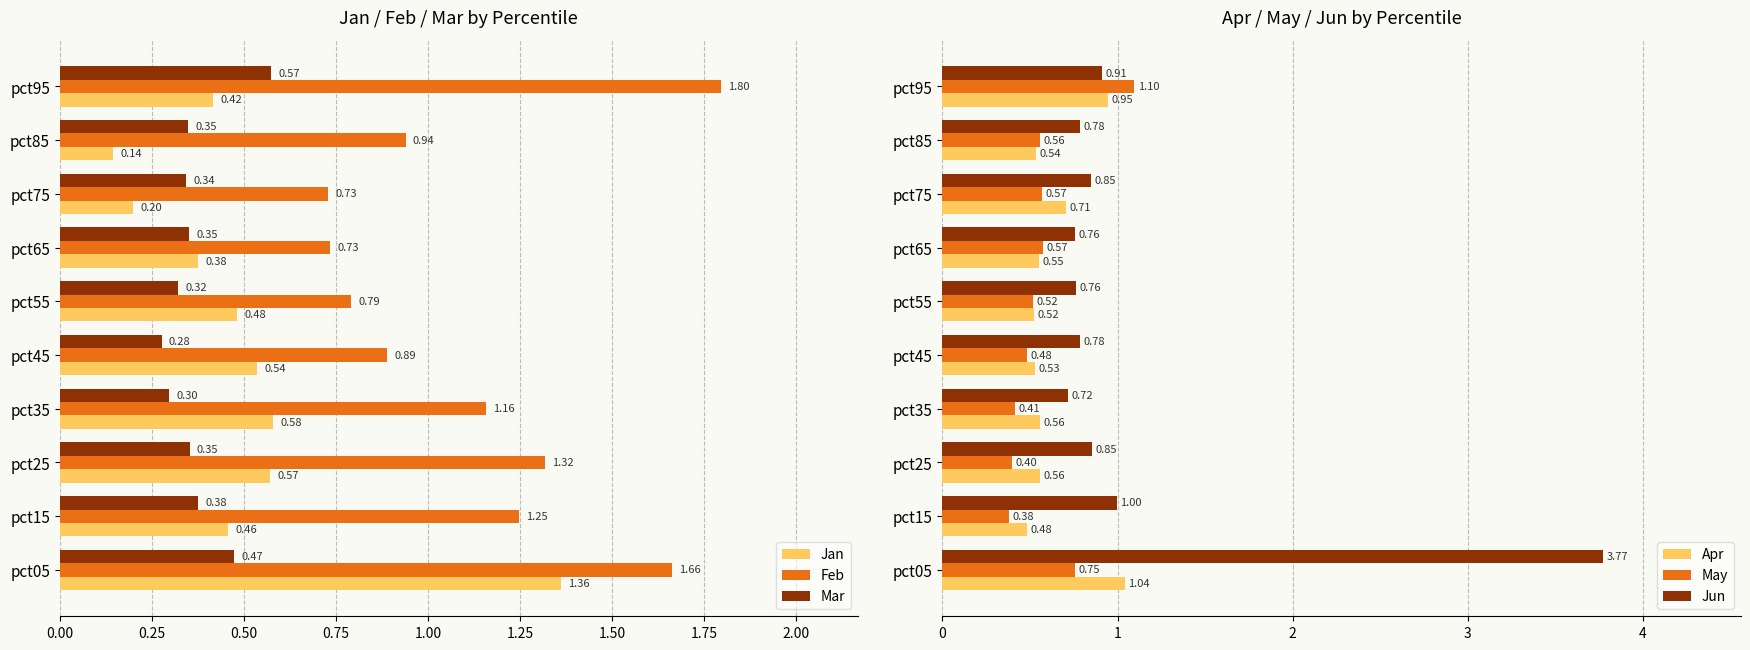

Is the value of Mar at pct25 greater than the value of Jan at pct55?

No